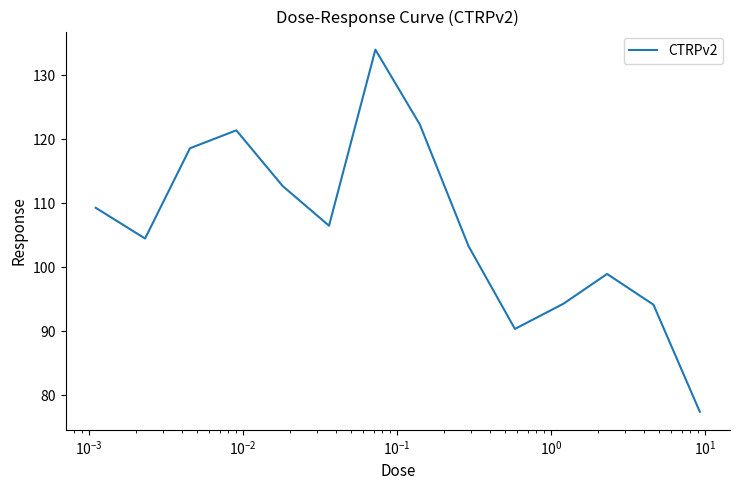

What is the minimum value shown in the chart?

77.5